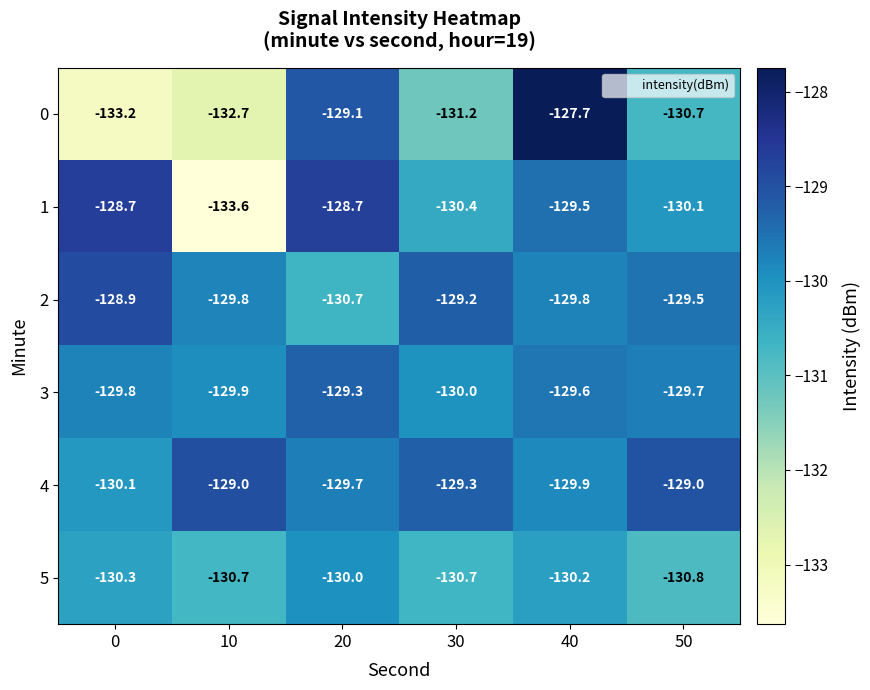

Is the value of 4 at 50 greater than the value of 5 at 40?

Yes